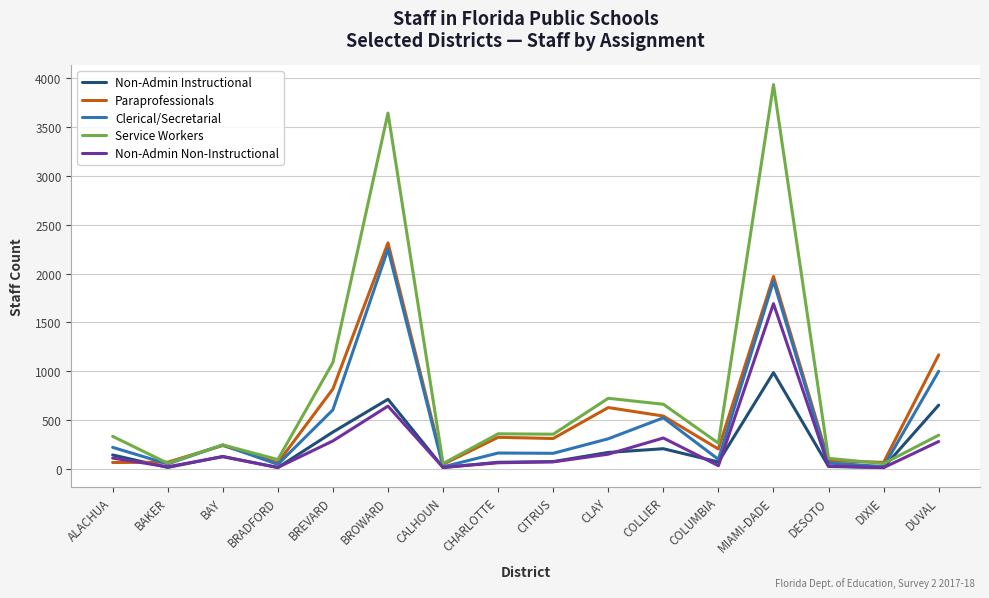

The Service Workers series shows 1661 at MIAMI-DADE. True or false?

False